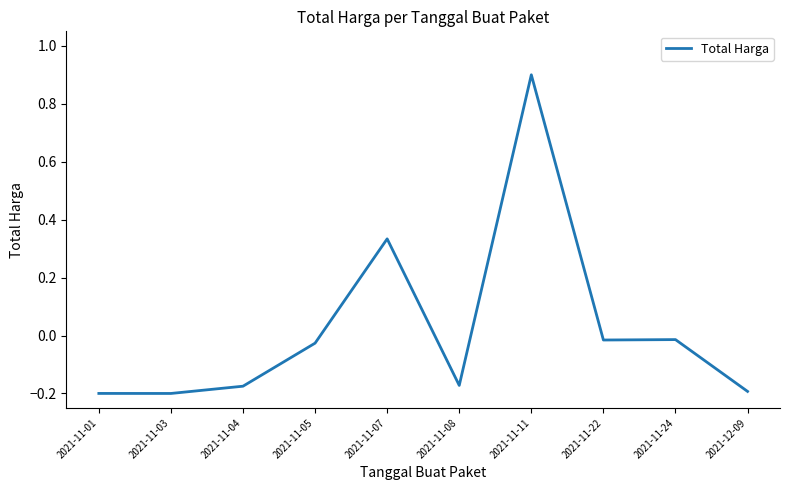

The chart shows a value of -0.3 at 2021-11-04. True or false?

False